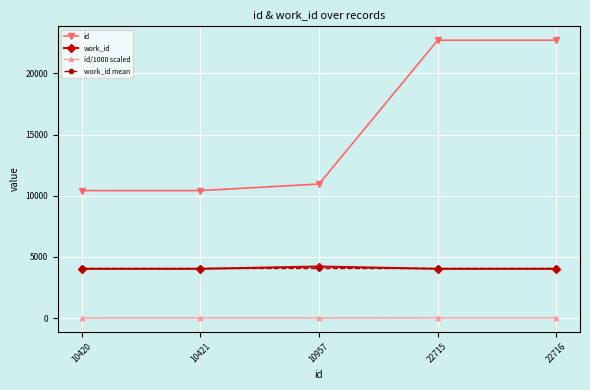

True or false: id has more than 2 points higher than both neighbors.

False